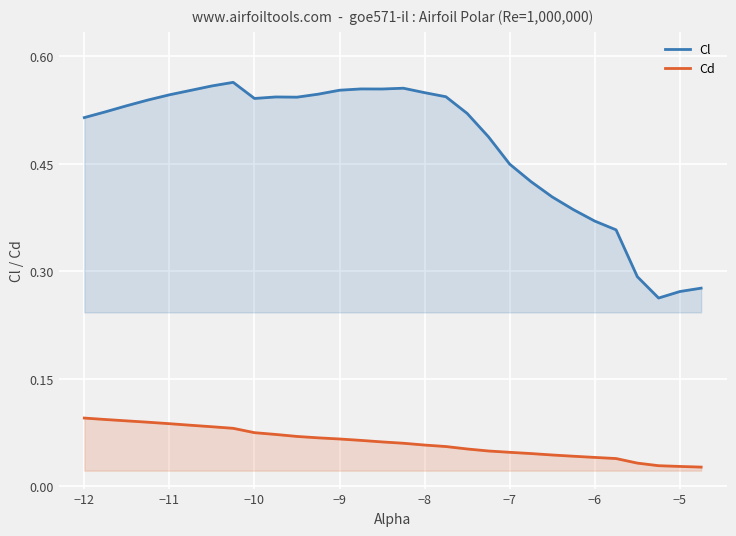

Reading left to right, transcribe all the data shown in this chart.

Cl: 0.5	0.5	0.5	0.5	0.5	0.6	0.6	0.6	0.5	0.5	0.5	0.5	0.6	0.6	0.6	0.6	0.5	0.5	0.5	0.5	0.4	0.4	0.4	0.4	0.4	0.4	0.3	0.3	0.3	0.3
Cd: 0.1	0.1	0.1	0.1	0.1	0.1	0.1	0.1	0.1	0.1	0.1	0.1	0.1	0.1	0.1	0.1	0.1	0.1	0.1	0.0	0.0	0.0	0.0	0.0	0.0	0.0	0.0	0.0	0.0	0.0